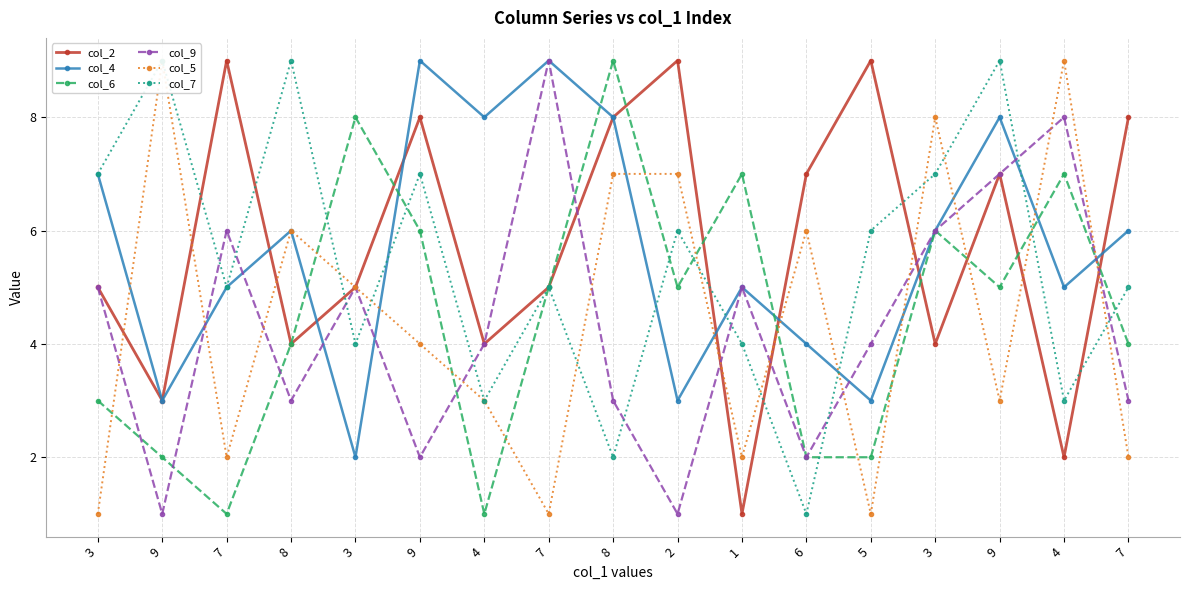

At which category is the sum across all series the highest?

9